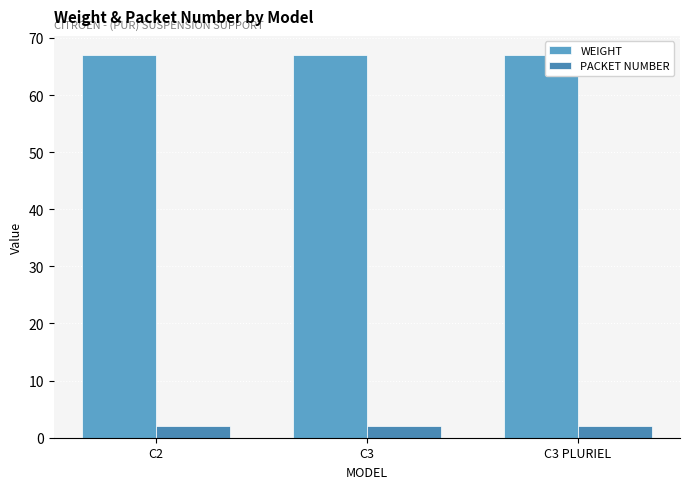

What is the value of the WEIGHT bar at the 3rd from the left?

67